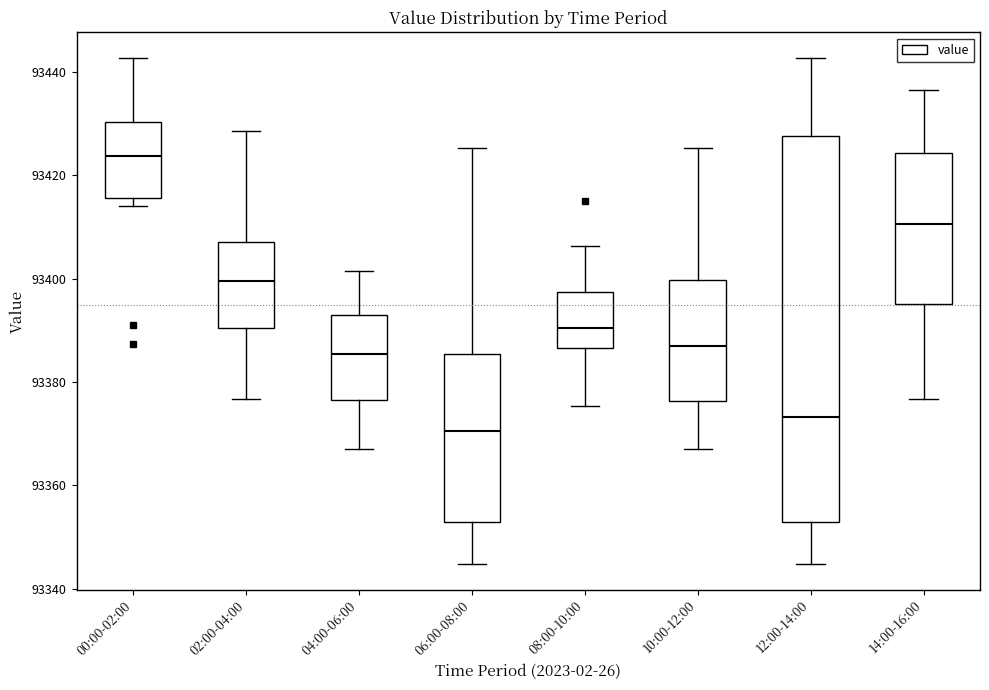

Which box has the highest median line?

00:00-02:00